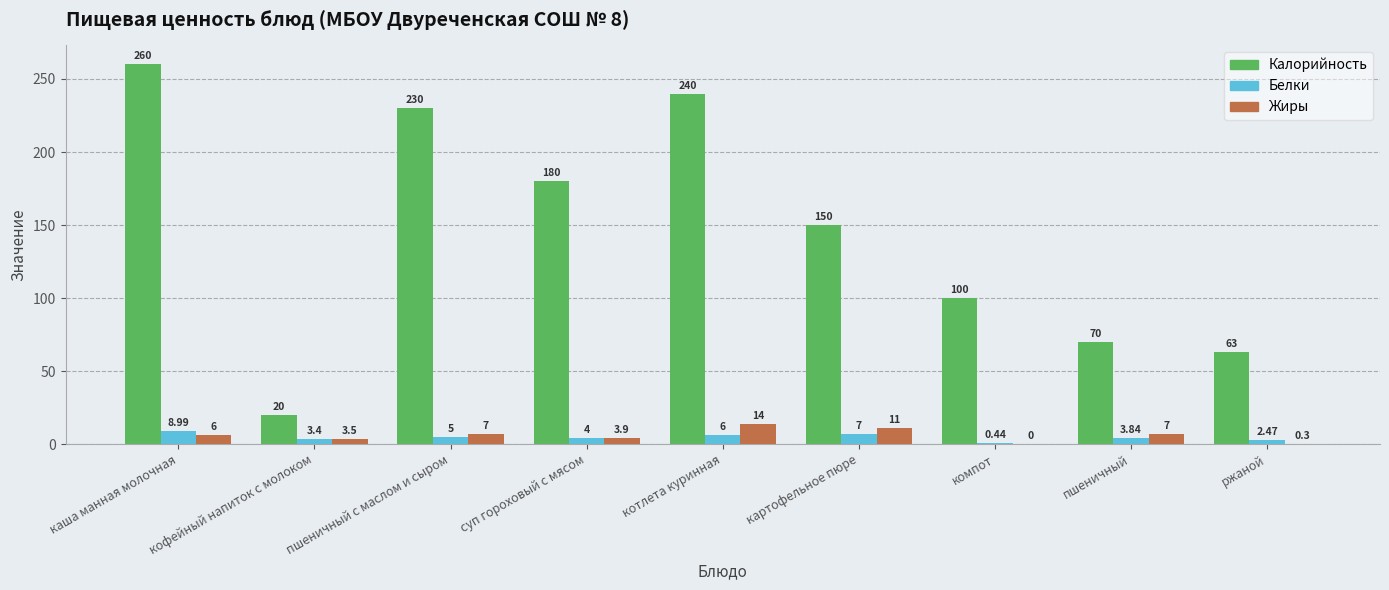

At which category is the sum across all series the highest?

каша манная молочная